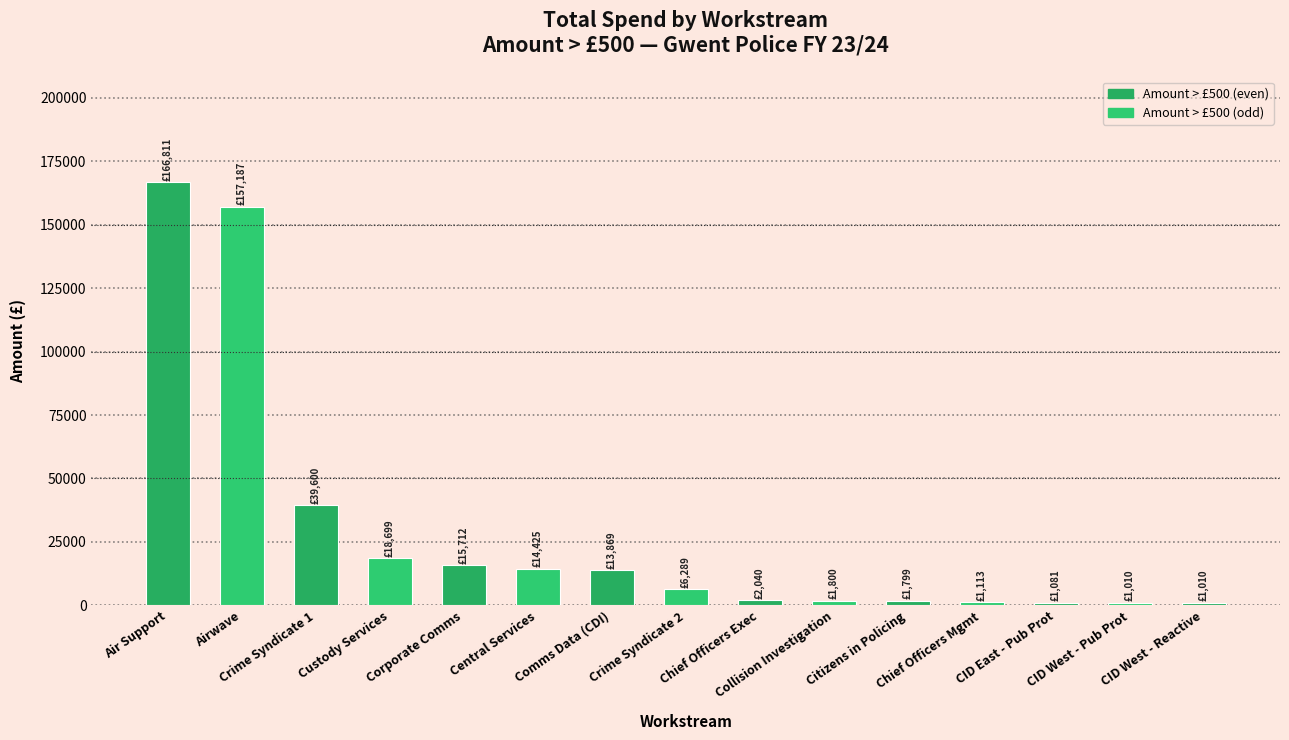

True or false: the data shows 4436.2 at Corporate Comms.

False